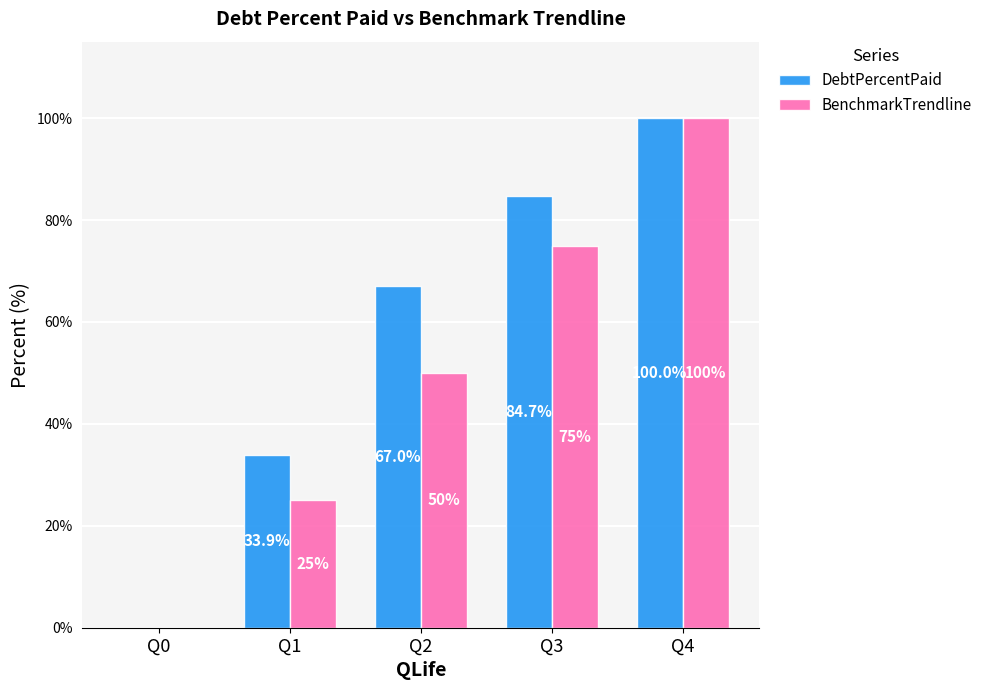

True or false: BenchmarkTrendline has a value of 100.0 at Q4.

True